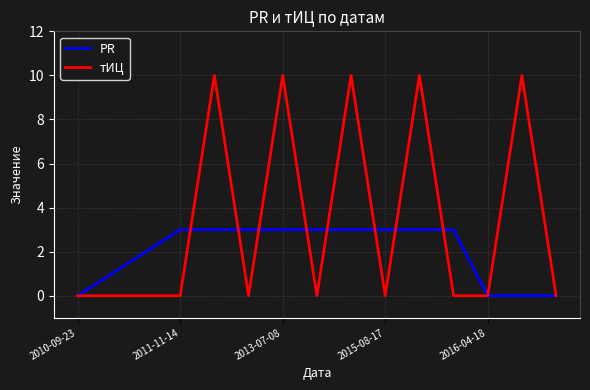

Which series has the largest total across all categories?

тИЦ